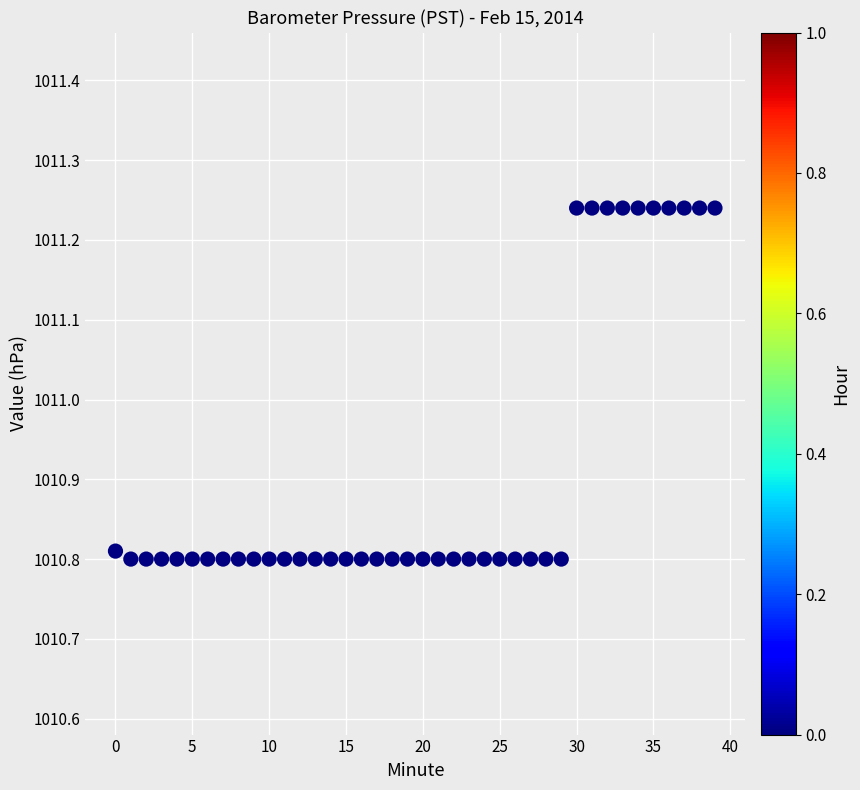

What is the range of Y values (max minus min)?

0.4